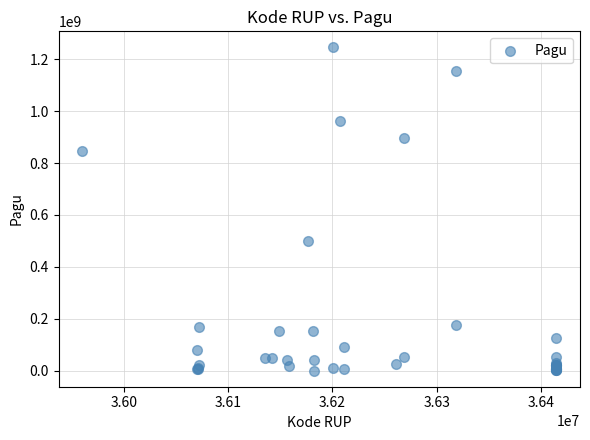

What Y value in the scatter plot is closest to 622840000?

499932000